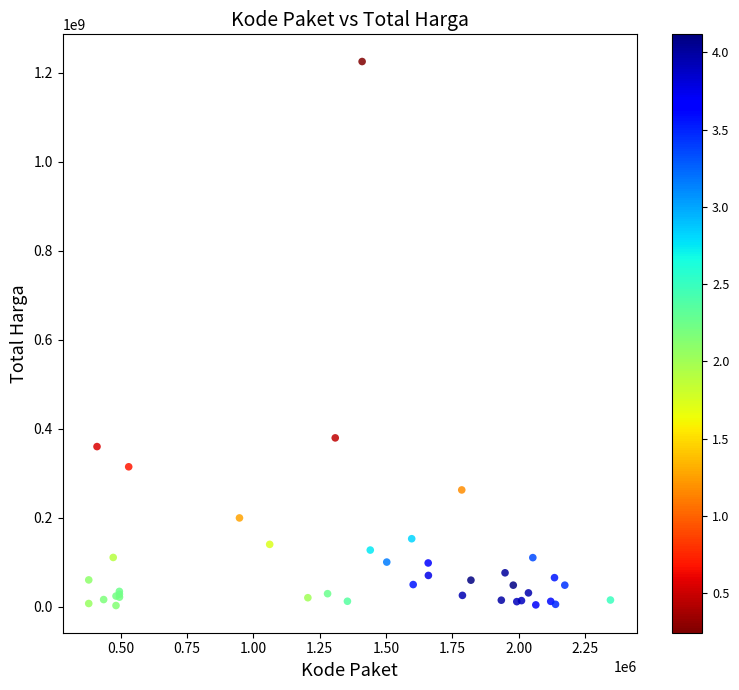

What Y value in the scatter plot is closest to 613538875?

379075000